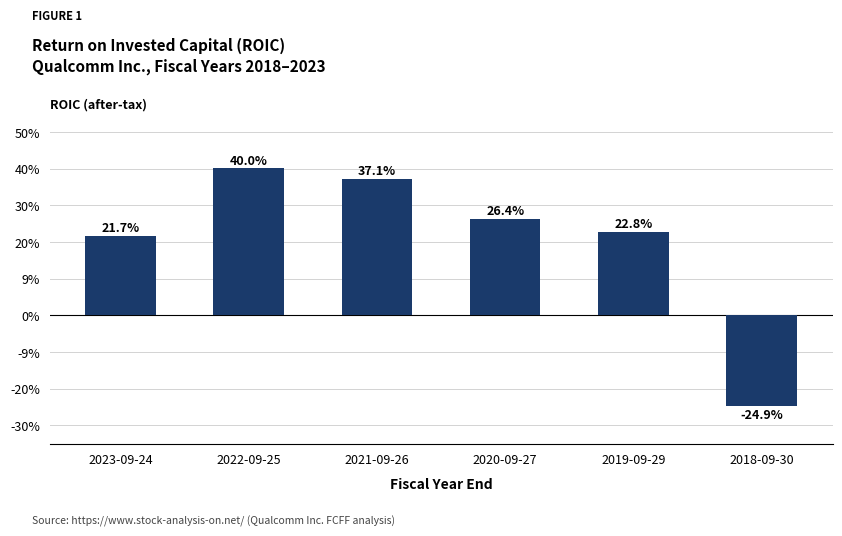

What is the approximate value at 2018-09-30?

-0.2